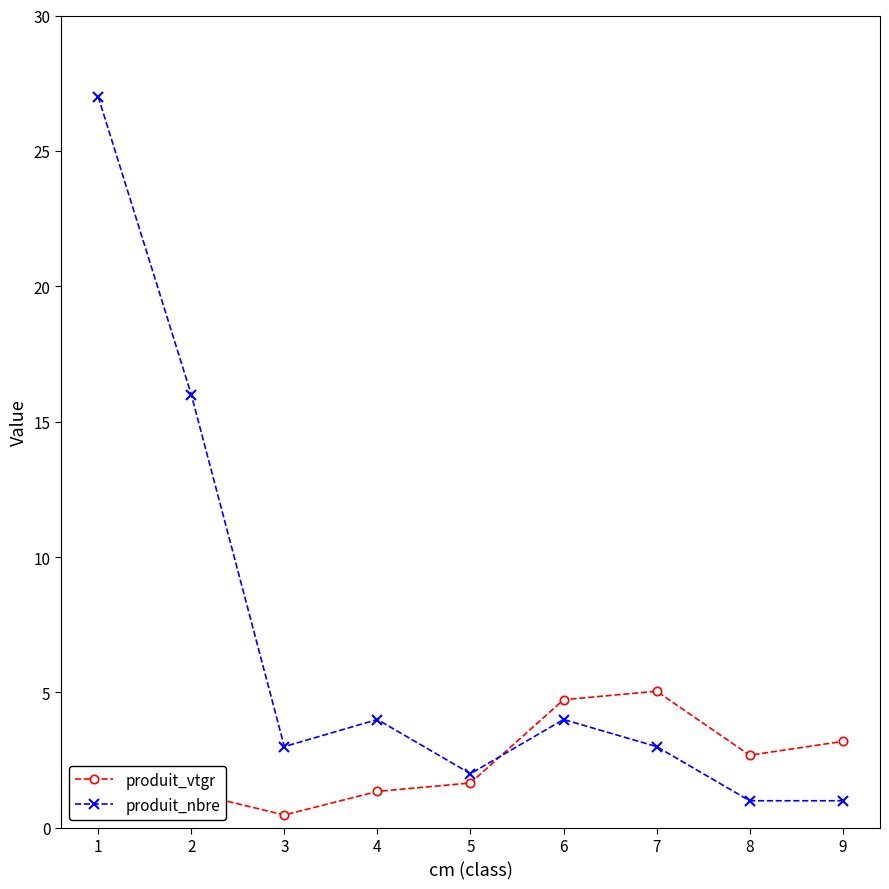

What are all the series names shown in the legend?

produit_vtgr, produit_nbre